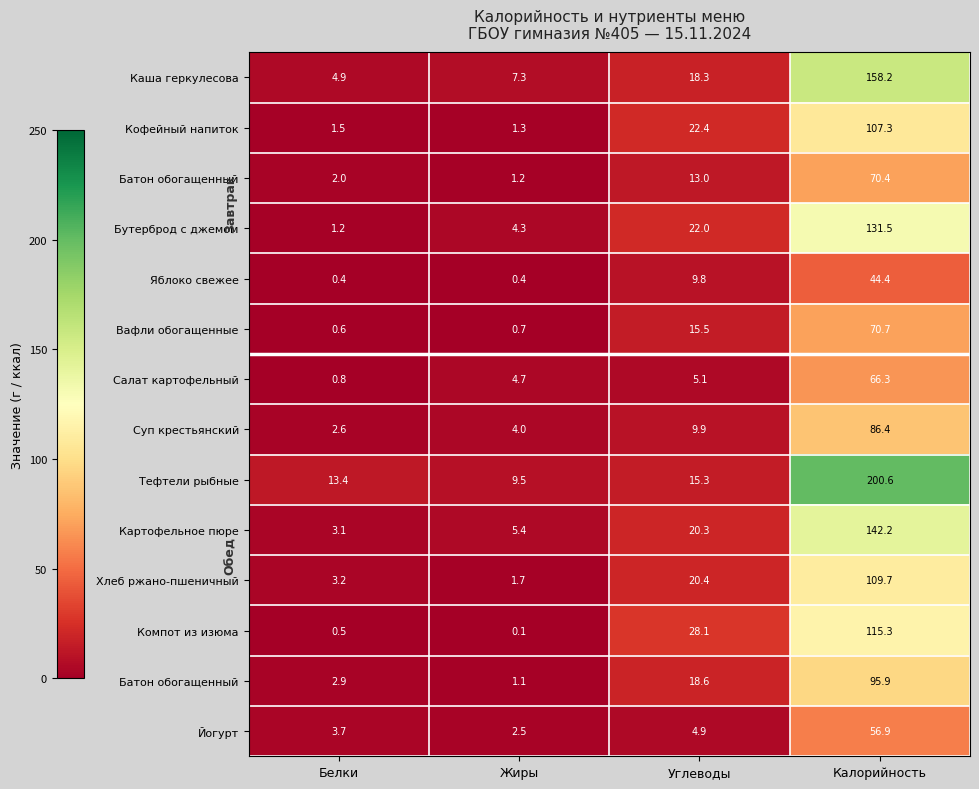

At how many categories does at least one series exceed 122?

1